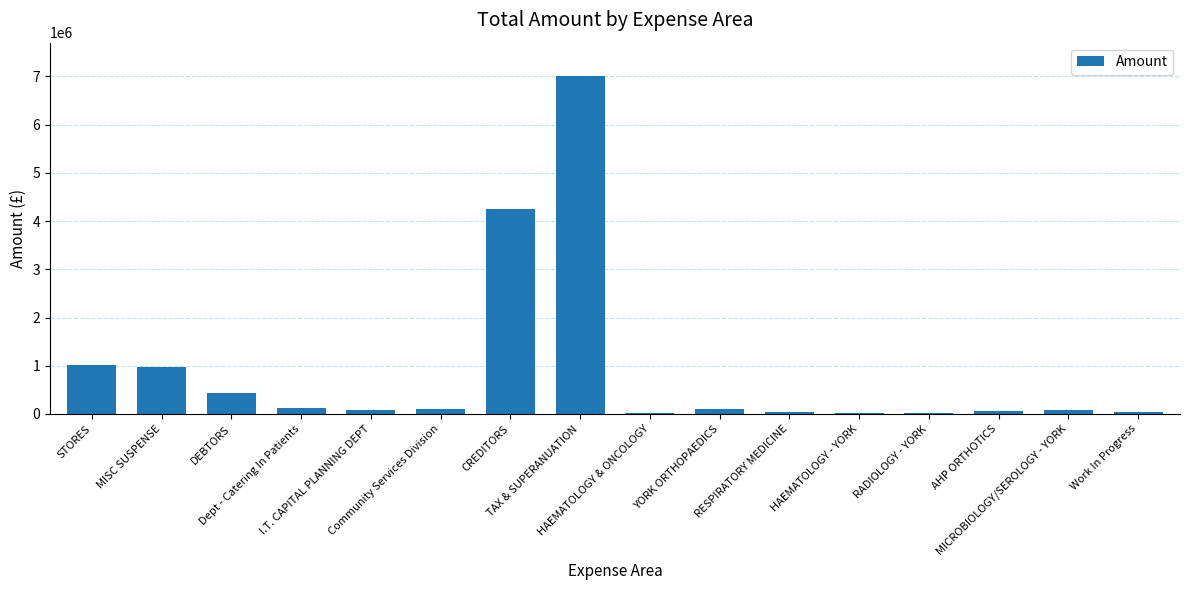

What is the value of the 2nd bar from the left?

982367.4